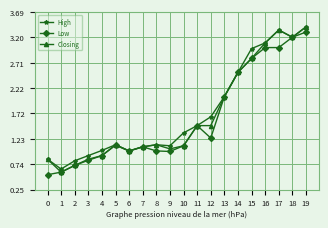

Is it true that High equals 1.1 at 9?

True